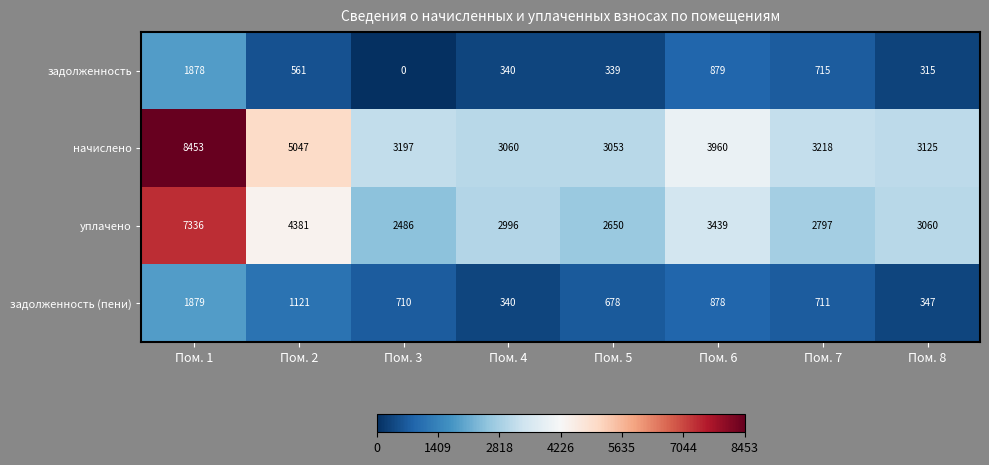

At how many categories does at least one series exceed 3853?

3